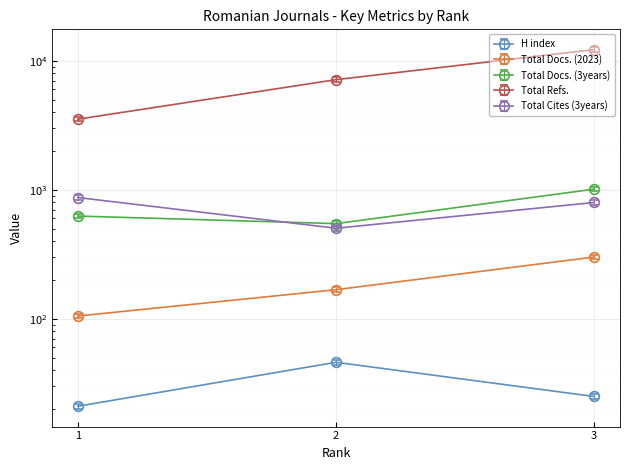

Which series has the largest range (max minus min)?

Total Refs.